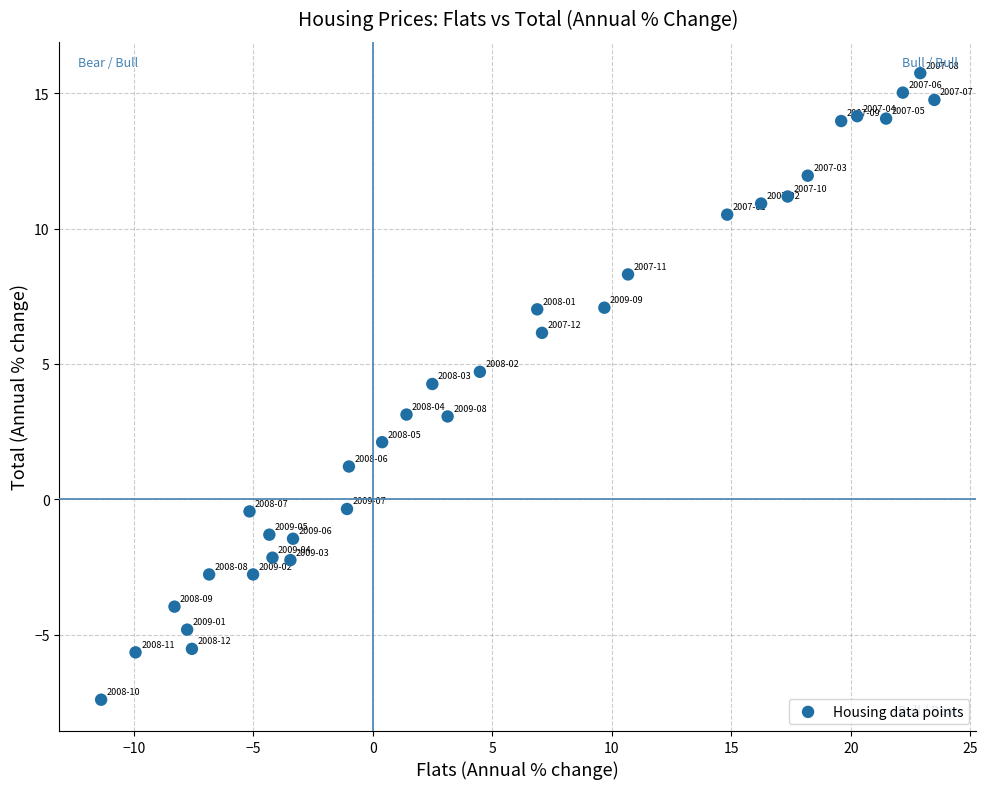

What Y value in the scatter plot is closest to 4?

4.3